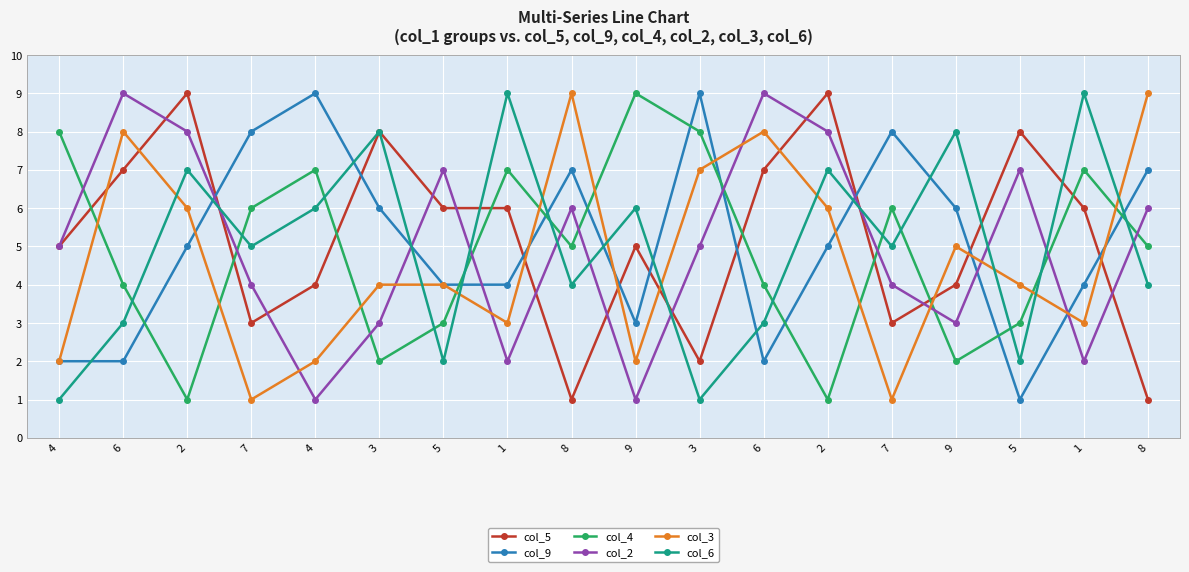

How many distinct data groups are displayed?

6